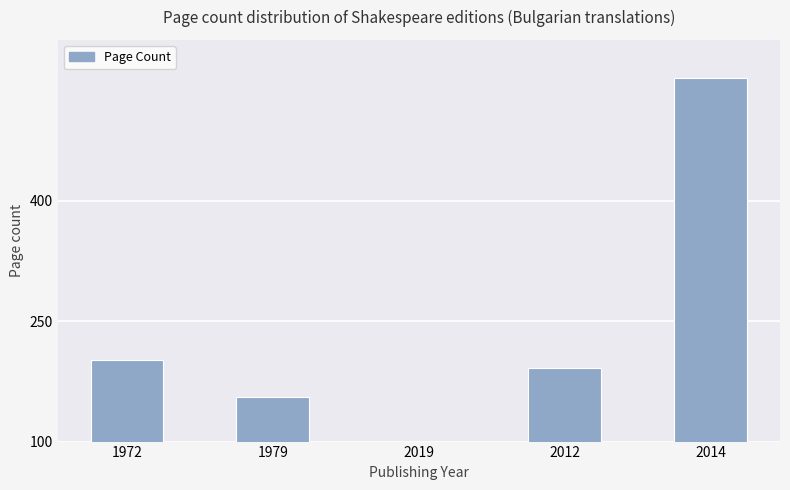

How many bars are there in total?

5